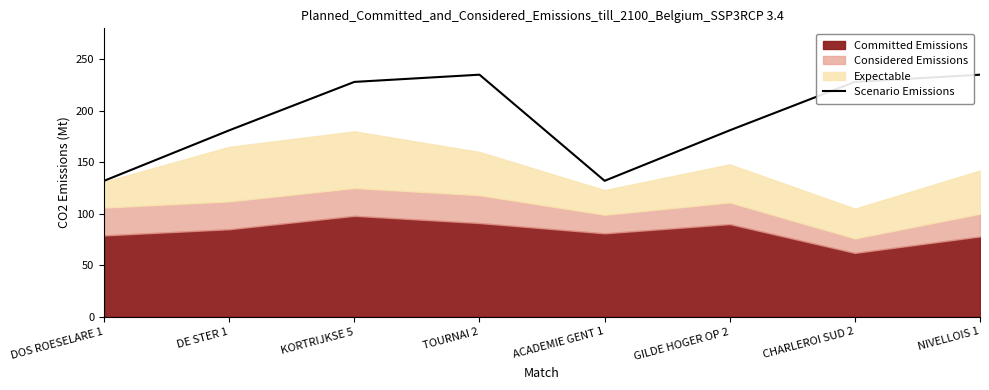

Approximately how many times larger is the value at NIVELLOIS 1 compared to CHARLEROI SUD 2?

1.0